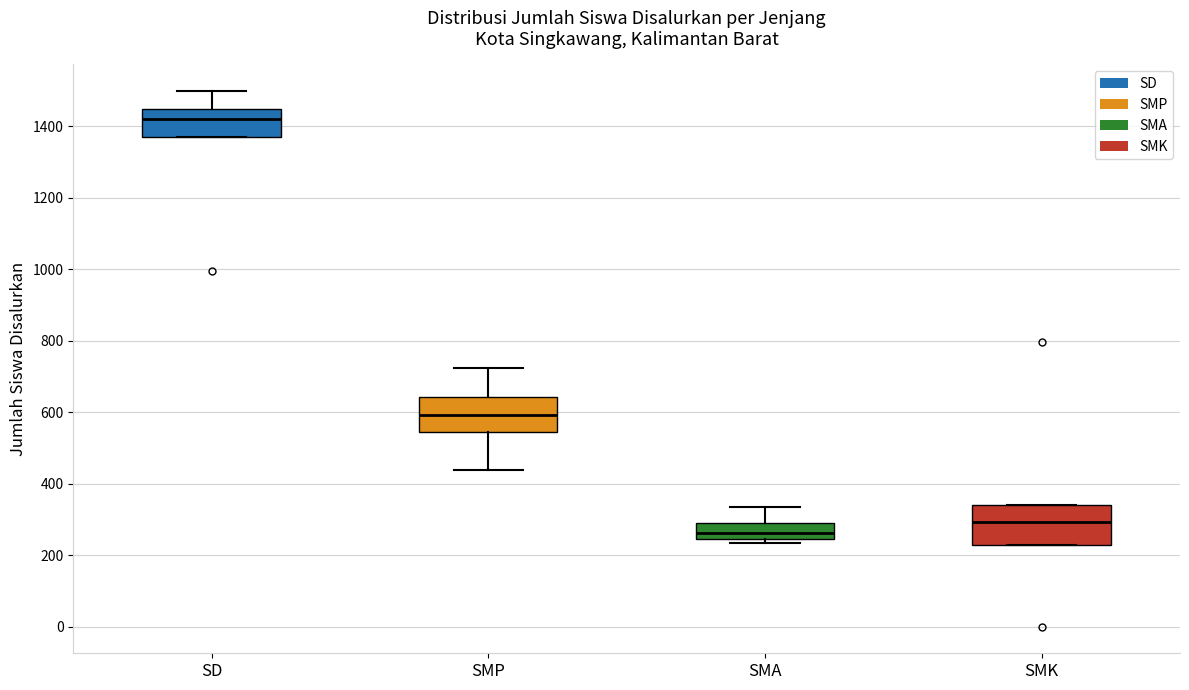

Where is the lower edge of the box for SMA on the y-axis? The values are not printed on the chart, so give them approximately, as read against the axis.

240